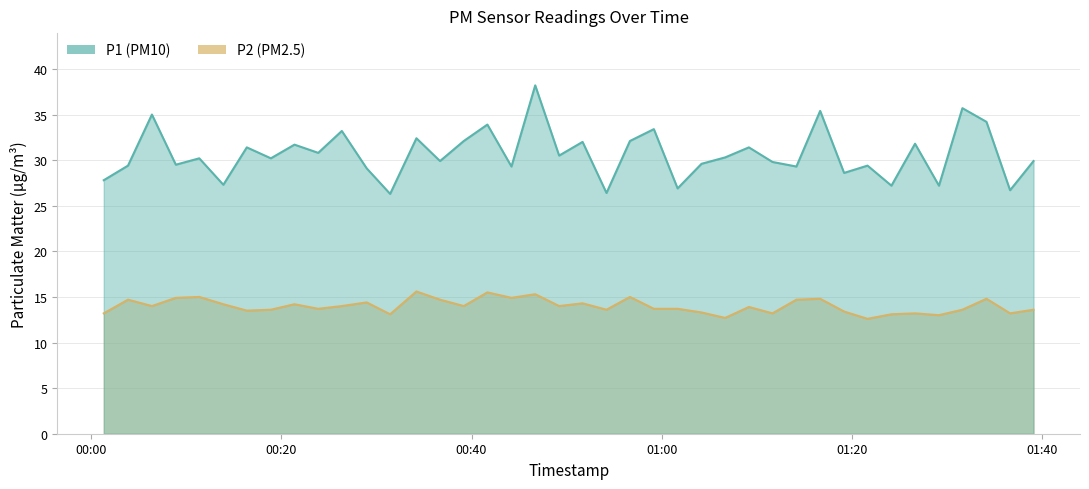

Which has a higher value, 2023-11-21T00:11:21 or 2023-11-21T00:54:12?

2023-11-21T00:11:21